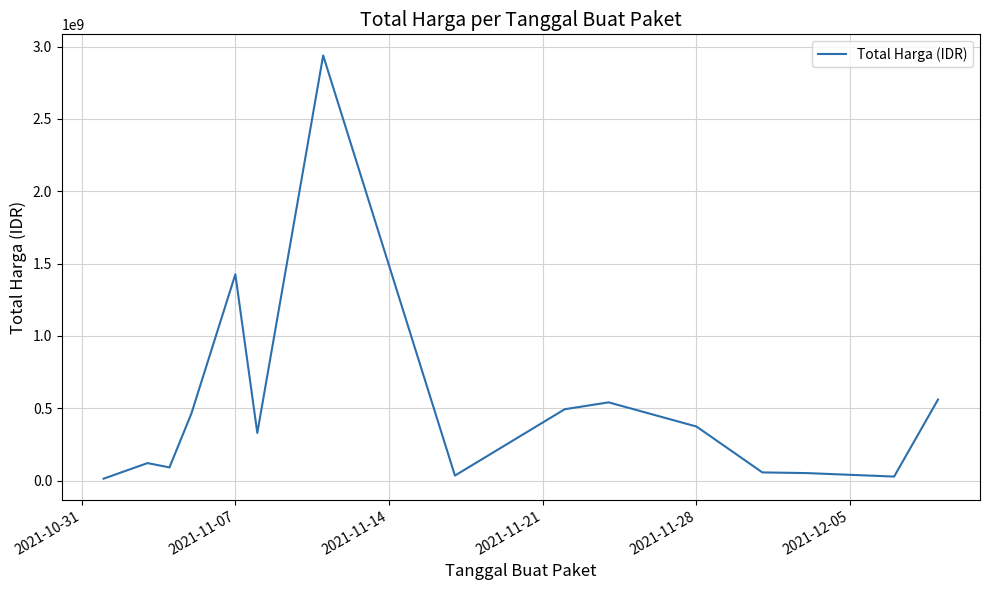

What is the maximum value shown in the chart?

2938963240